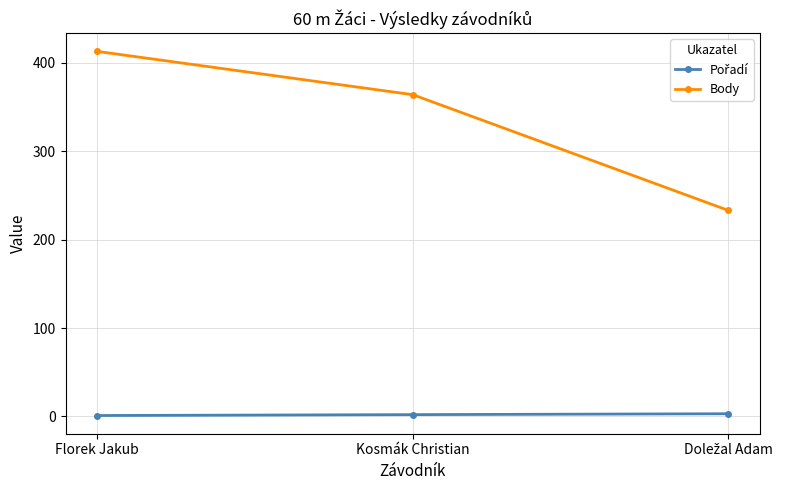

At which category does the chart reach its peak across all series?

Florek Jakub